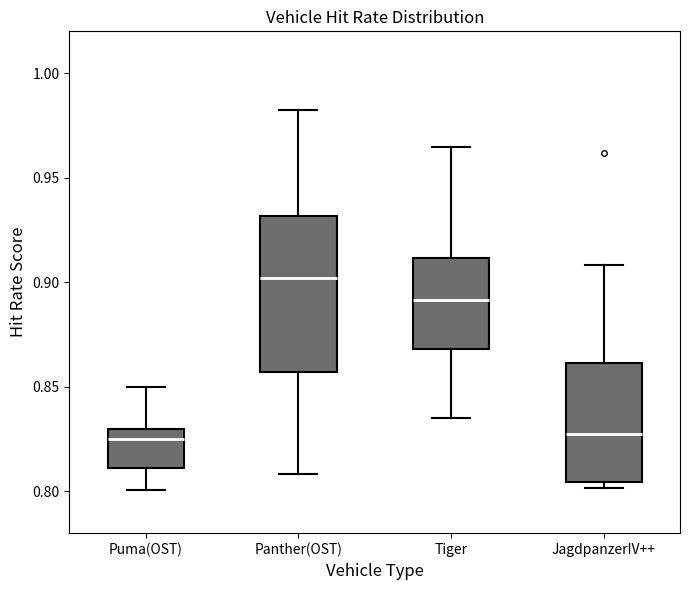

Where is the upper edge of the box for Tiger on the y-axis? The values are not printed on the chart, so give them approximately, as read against the axis.

0.910